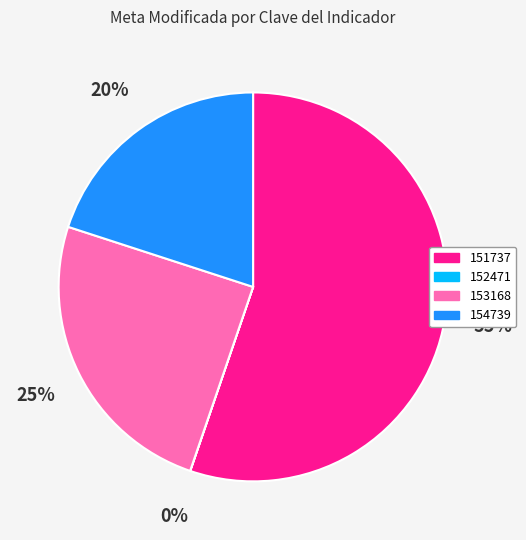

Which slice is the largest?

151737